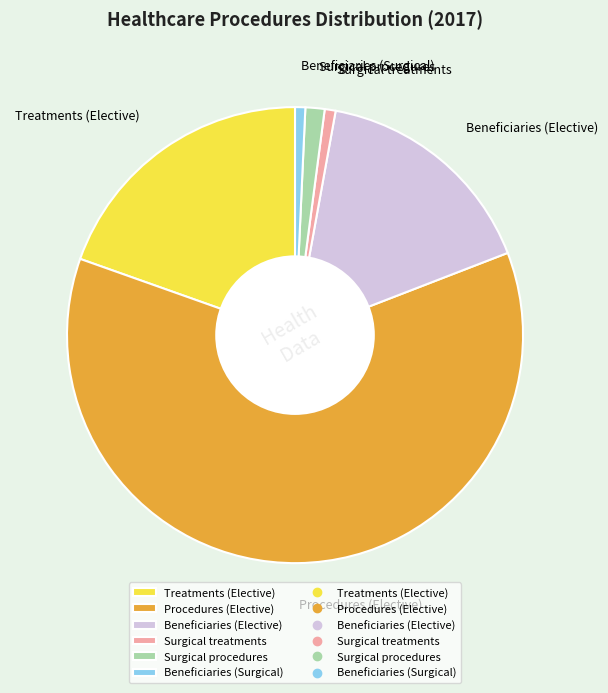

Do Beneficiaries (Elective) and Surgical treatments together represent more than half of the pie?

No